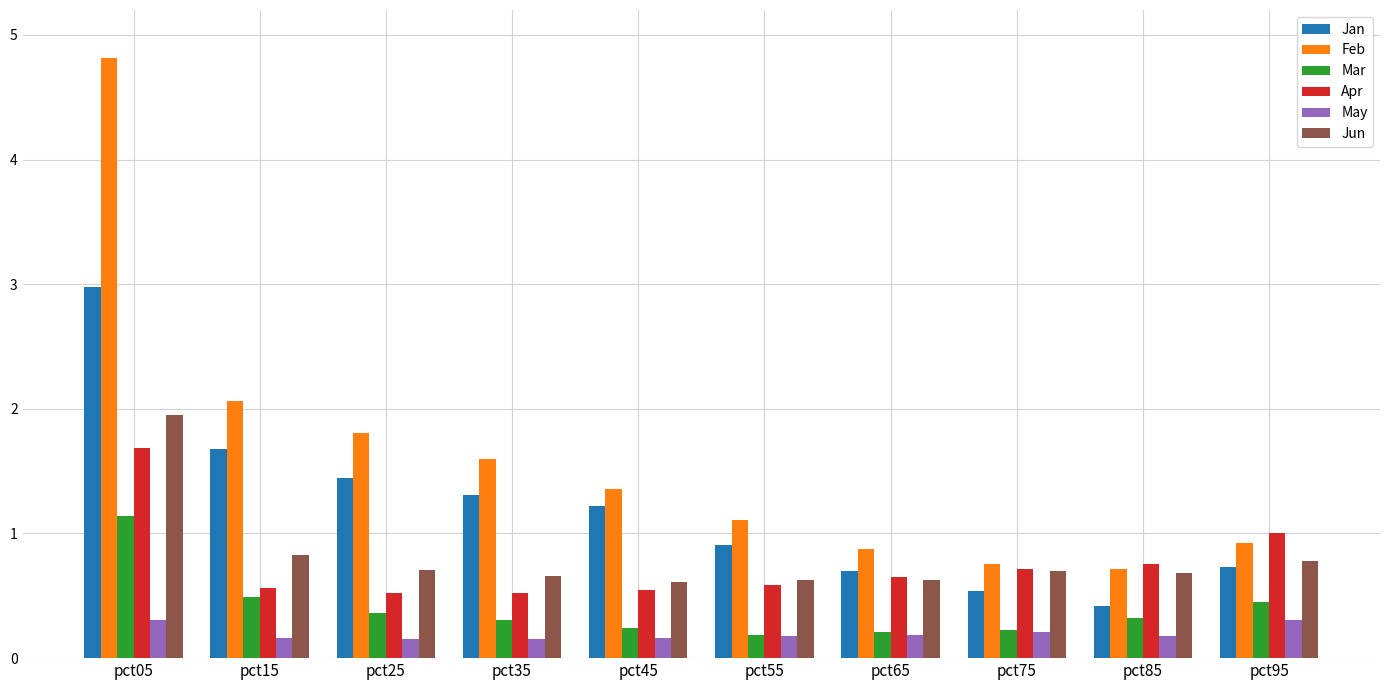

Does the chart contain stacked bars?

No